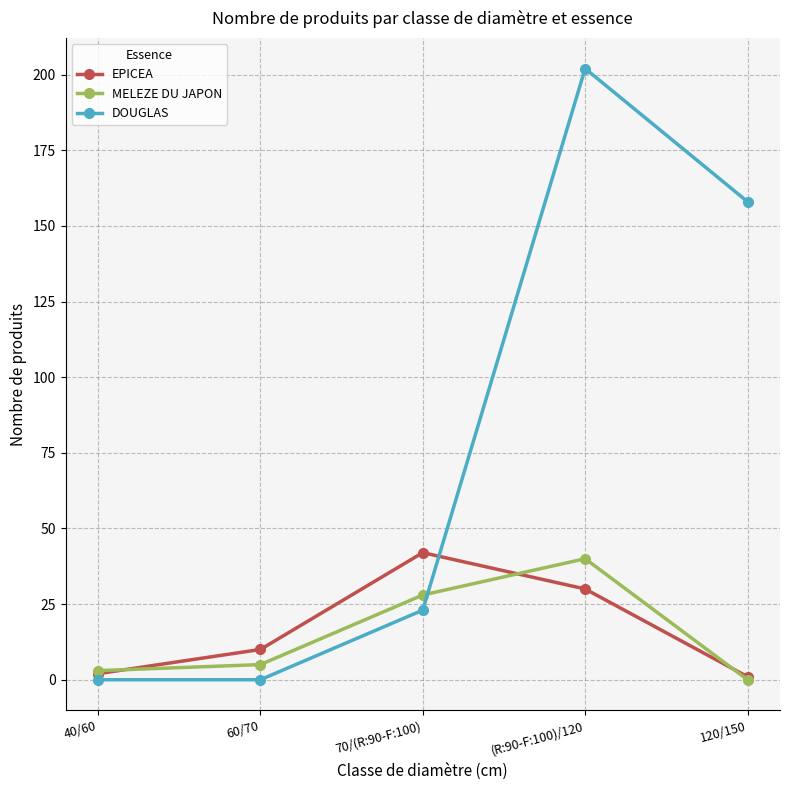

What position from the right is 40/60?

5